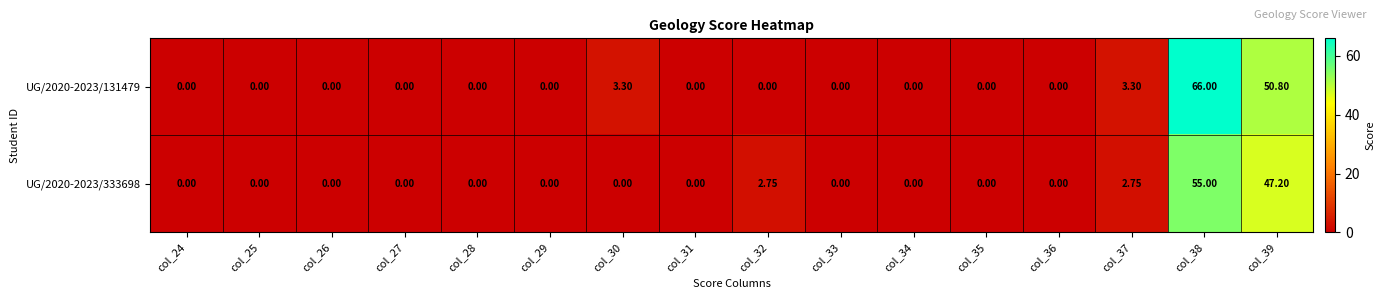

Is the value of UG/2020-2023/333698 at col_32 greater than the value of UG/2020-2023/131479 at col_34?

Yes